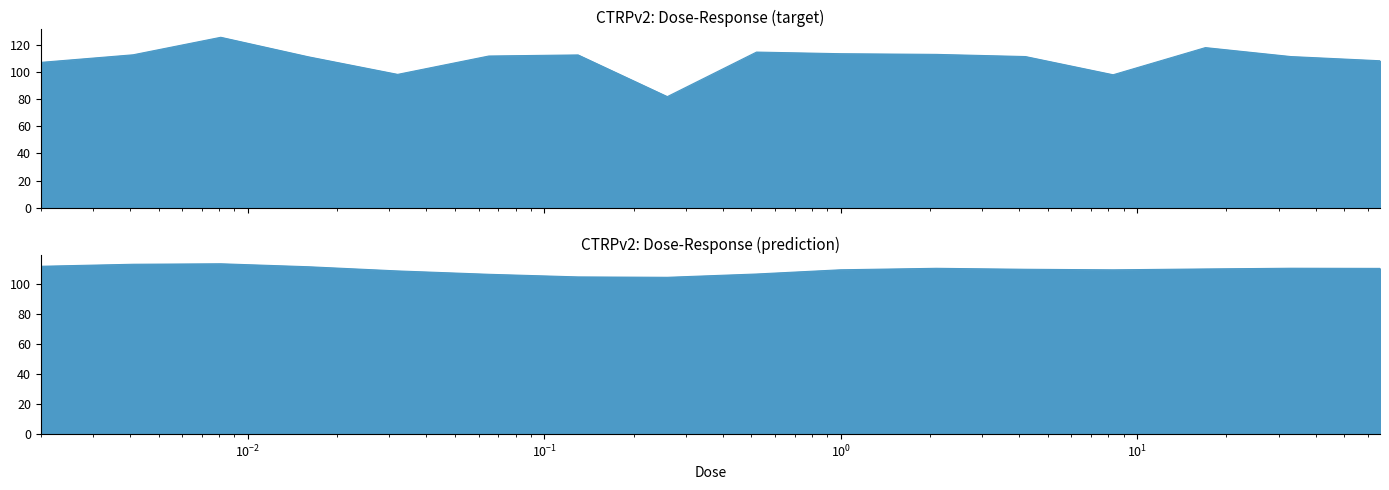

Rank the categories by value from highest to lowest.

0.0081, 17.0, 0.52, 1.0, 2.1, 0.0041, 0.13, 0.065, 4.2, 33.0, 0.016, 66.0, 0.002, 0.032, 8.3, 0.26